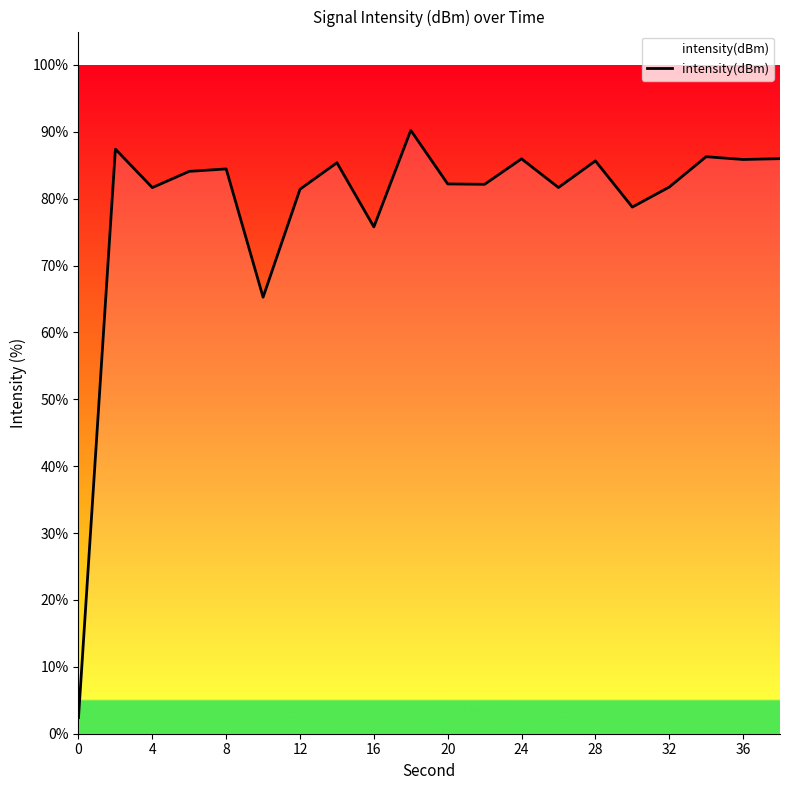

How many categories are shown in the chart?

20